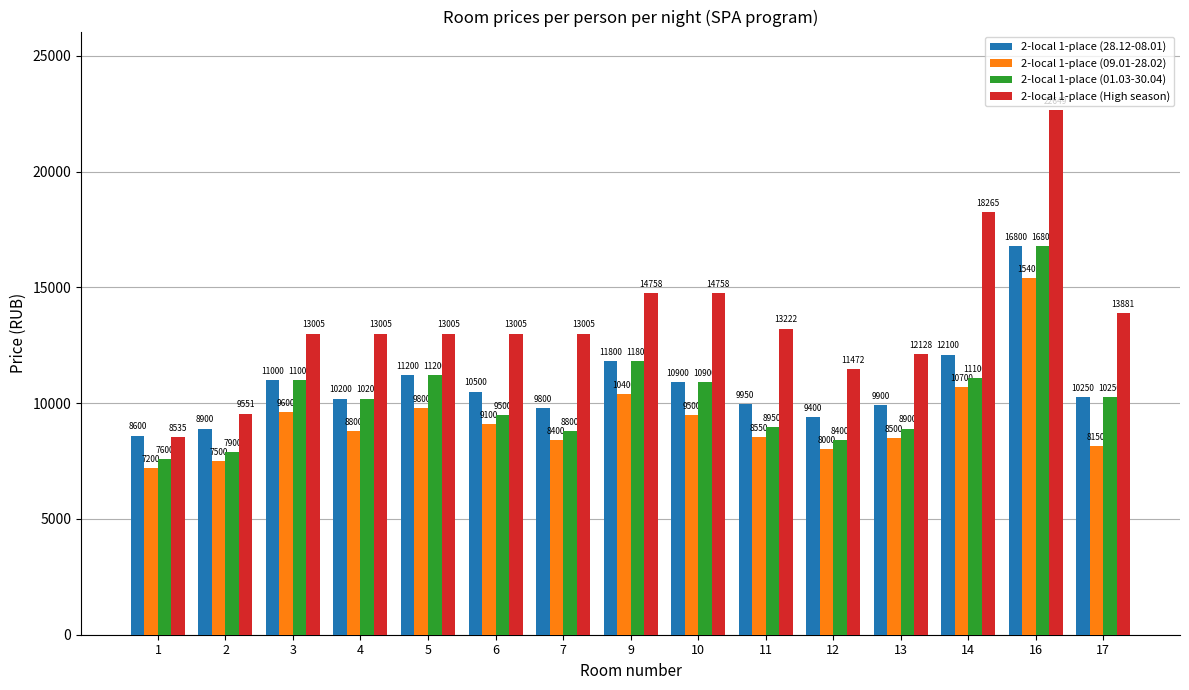

At which label is 2-local 1-place (01.03-30.04) closest to 12200?

9